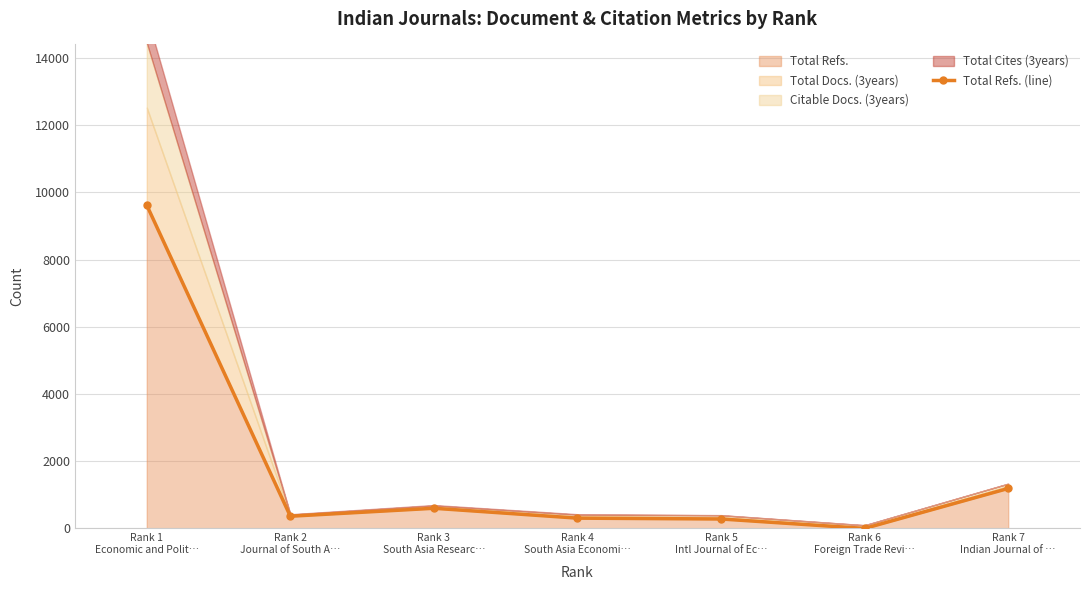

What is the difference between the values at Rank 4
South Asia Economi… and Rank 2
Journal of South A…?

57